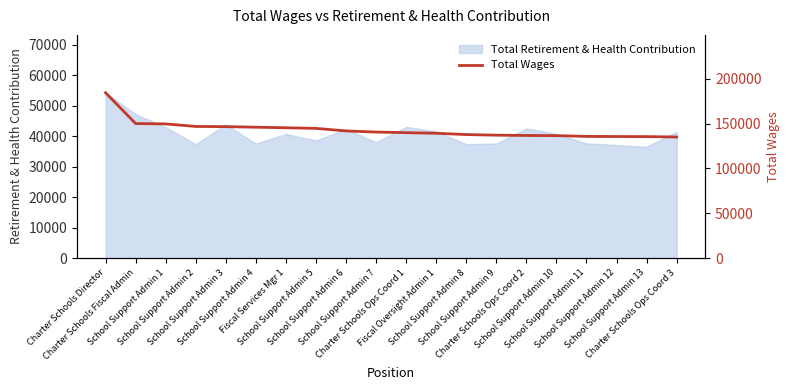

Where is the data nearest to the value 159813?

Charter Schools Fiscal Admin